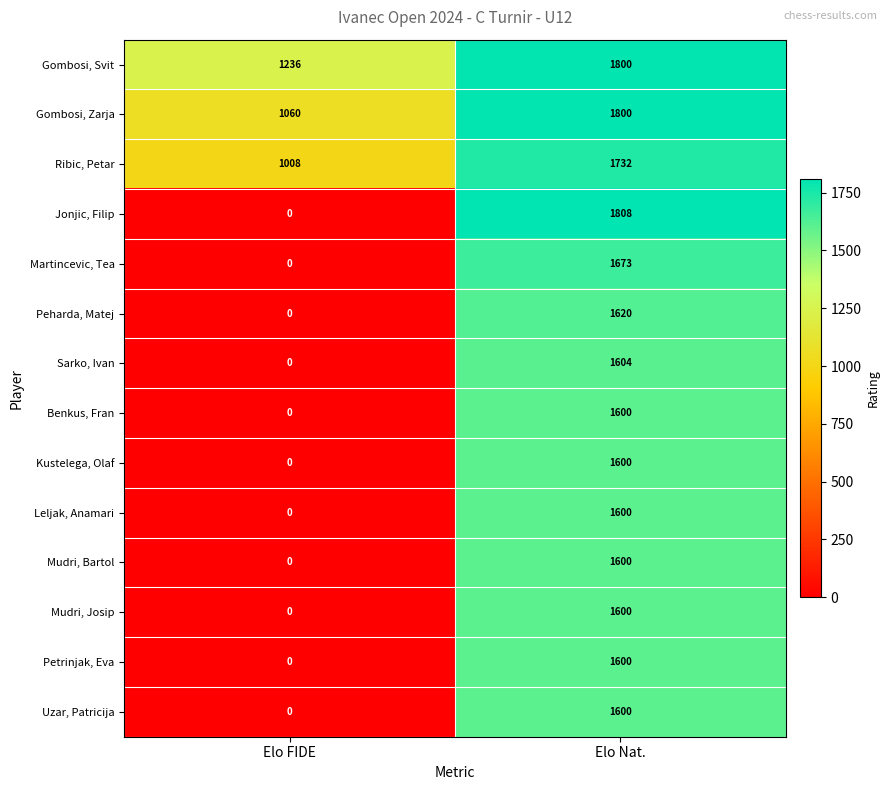

How many categories are shown in the chart?

2